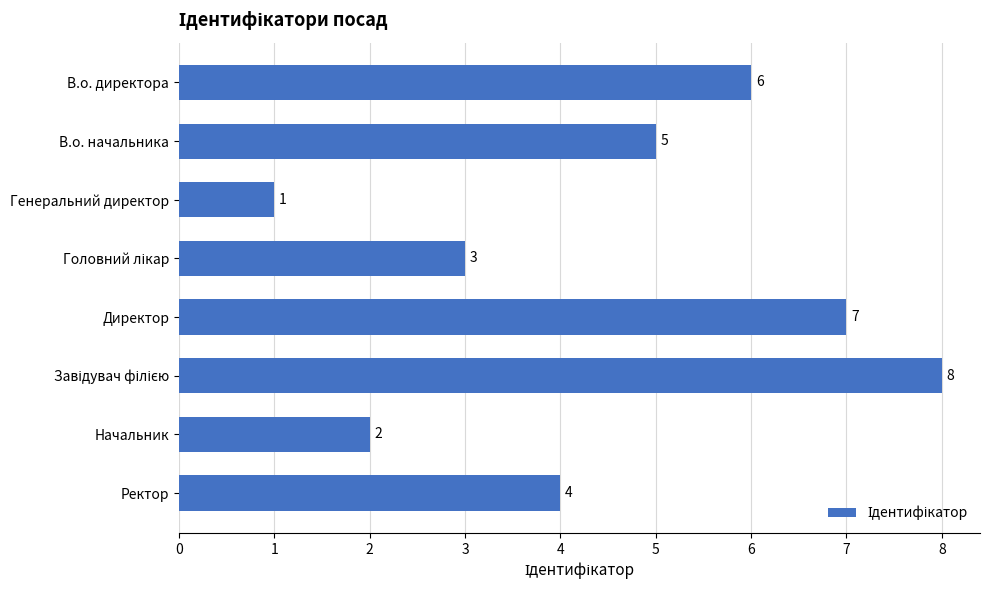

True or false: the data shows 2 at Начальник.

True